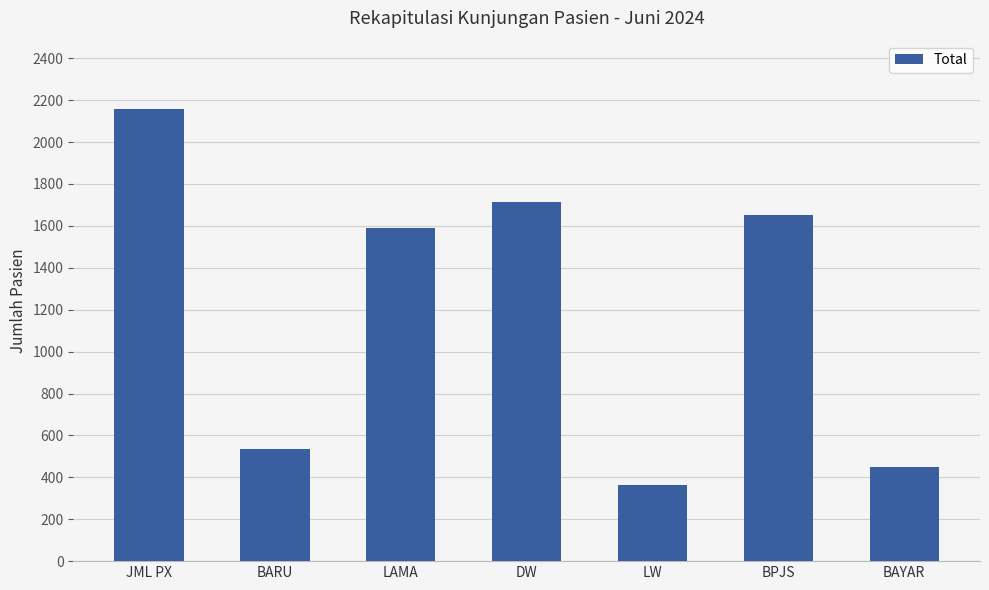

What is the smallest value displayed?

361